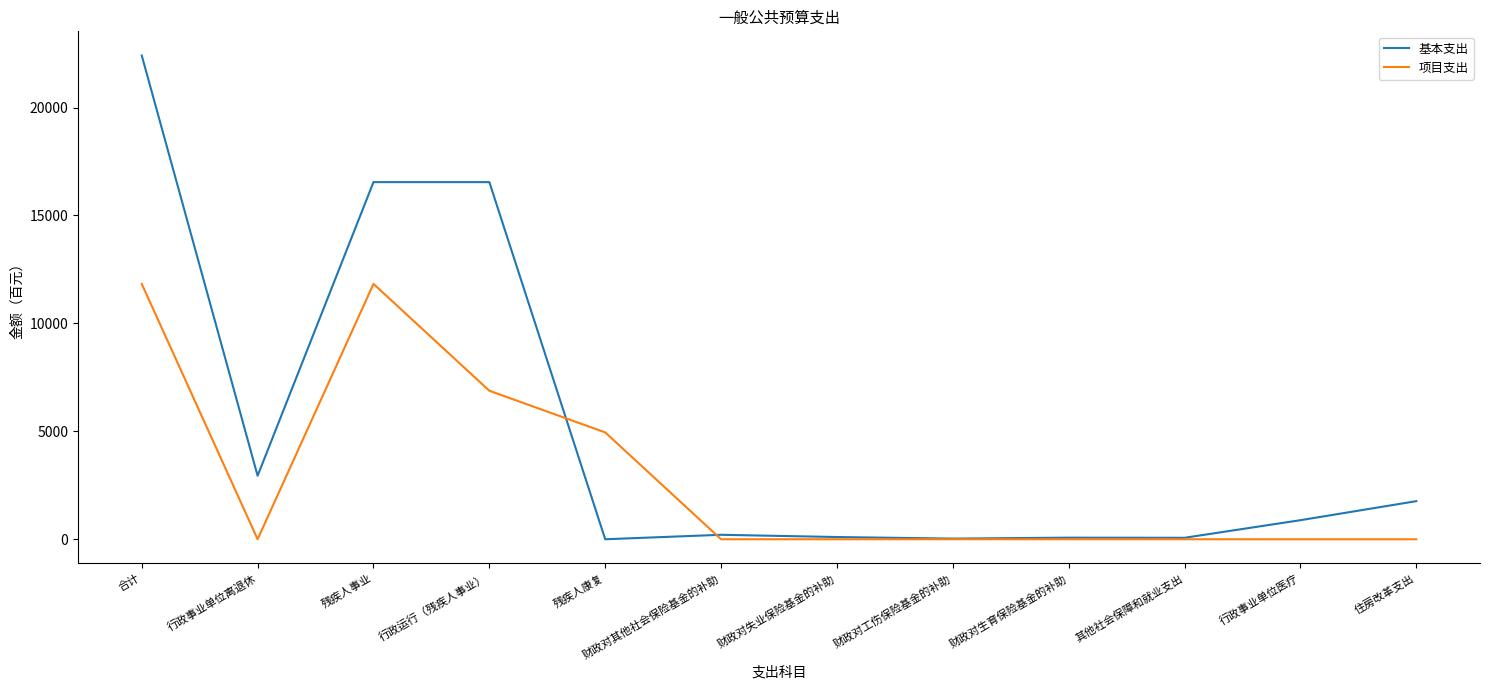

The 项目支出 series shows 4876 at 财政对工伤保险基金的补助. True or false?

False